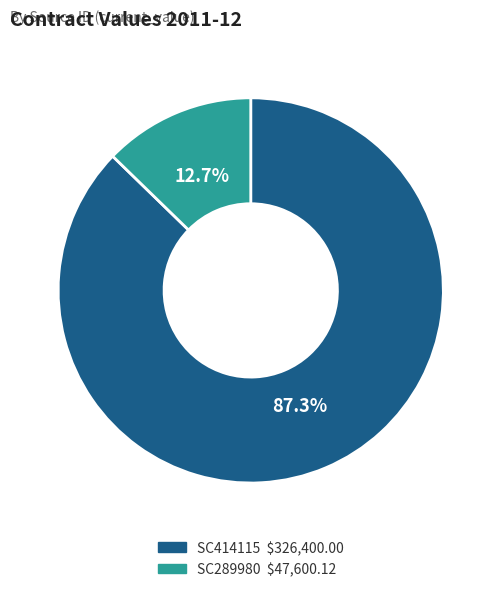

Which slice is the smallest?

SC289980